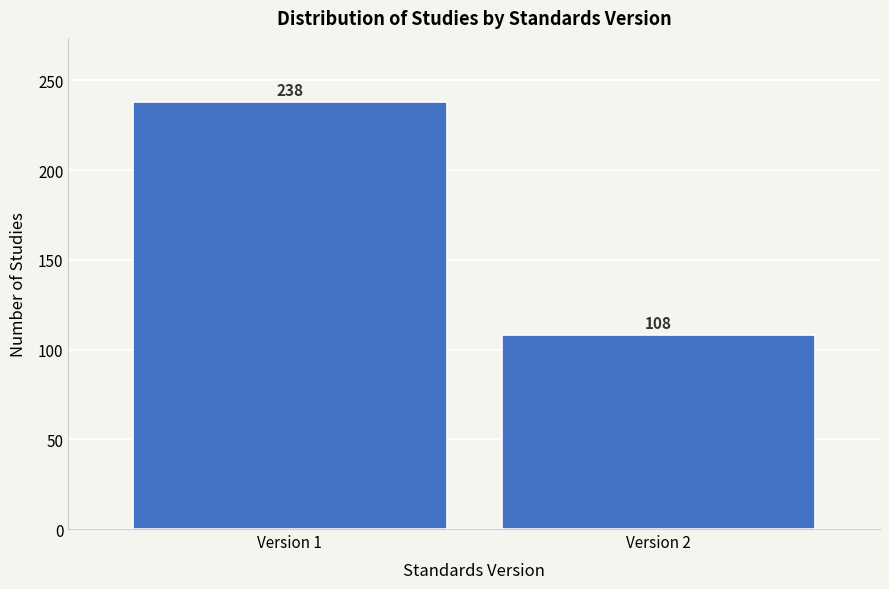

Reading right to left, list all the values displayed in this chart.

Version 2=108	Version 1=238